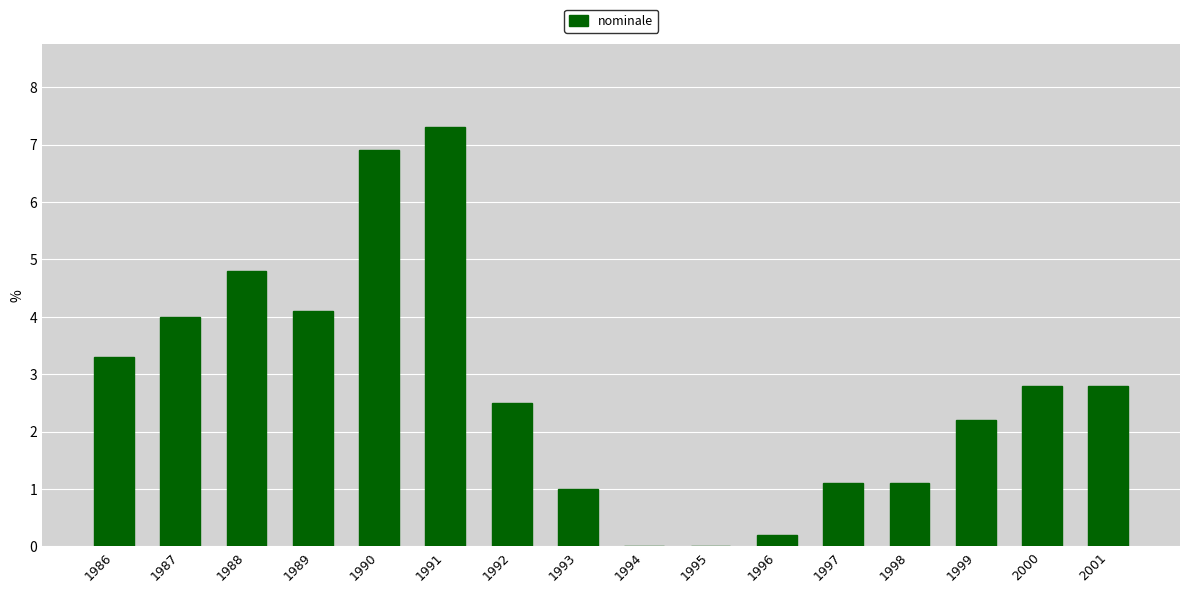

What is the sum of all values?

44.1